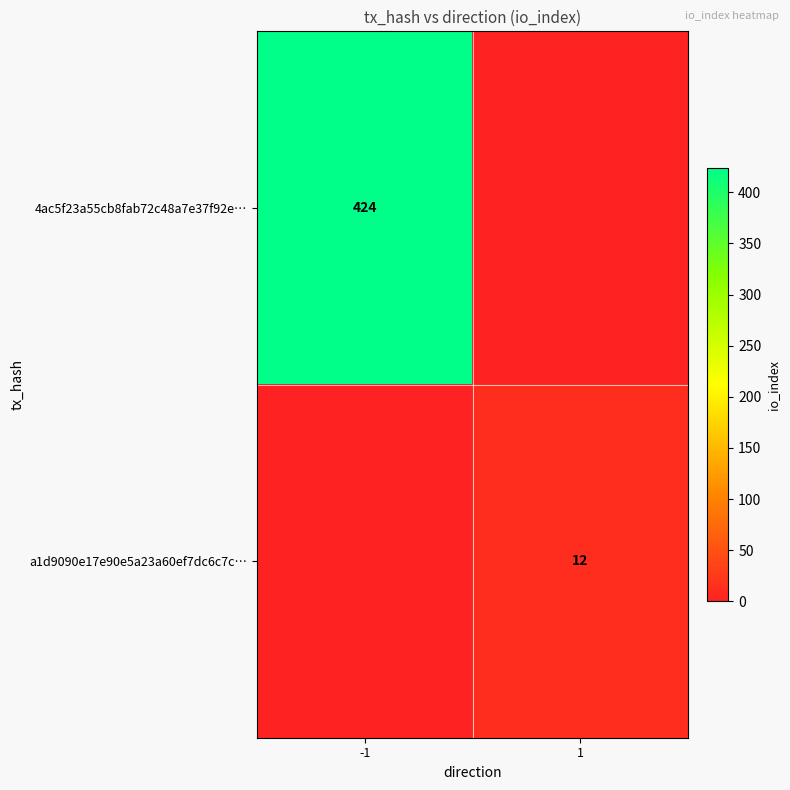

The 4ac5f23a55cb8fab72c48a7e37f92e… series shows 424 at -1. True or false?

True